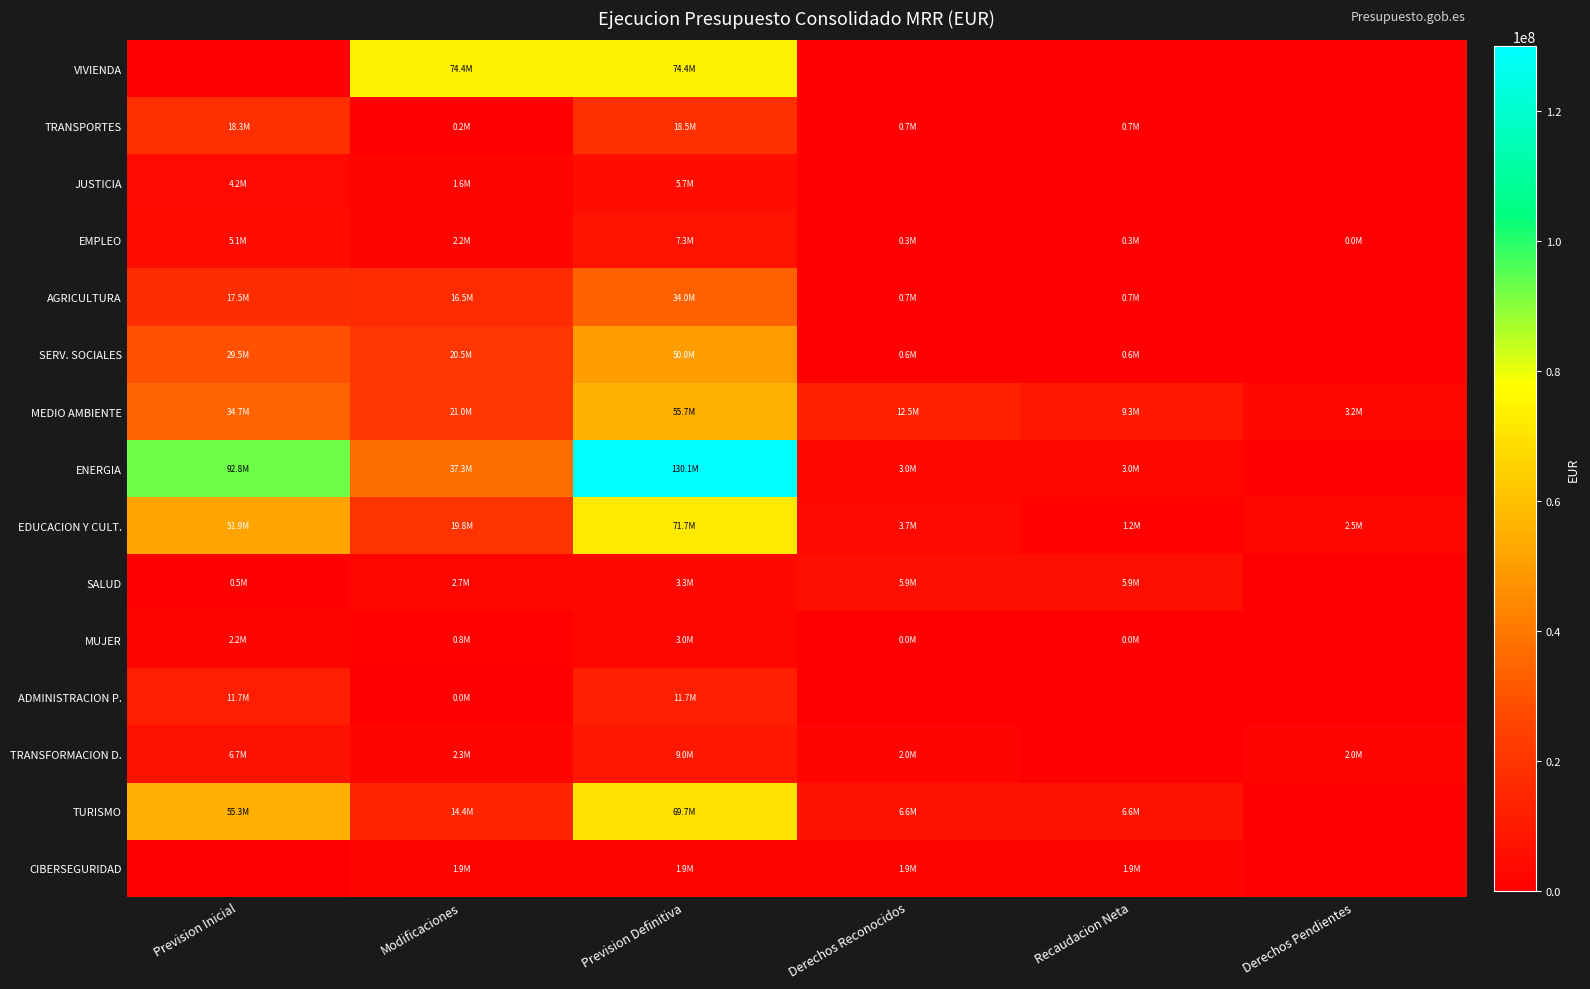

Reading right to left, what are all the values shown in this chart?

VIVIENDA: Derechos Pendientes=0.0	Recaudacion Neta=0.0	Derechos Reconocidos=0.0	Prevision Definitiva=74368973.9	Modificaciones=74368973.9	Prevision Inicial=0.0
TRANSPORTES: Derechos Pendientes=0.0	Recaudacion Neta=669329.5	Derechos Reconocidos=669329.5	Prevision Definitiva=18503076.7	Modificaciones=246021.7	Prevision Inicial=18257055.0
JUSTICIA: Derechos Pendientes=0.0	Recaudacion Neta=0.0	Derechos Reconocidos=0.0	Prevision Definitiva=5724563.0	Modificaciones=1560418.7	Prevision Inicial=4164144.3
EMPLEO: Derechos Pendientes=8500.0	Recaudacion Neta=326806.0	Derechos Reconocidos=335306.0	Prevision Definitiva=7323085.0	Modificaciones=2237443.5	Prevision Inicial=5085641.5
AGRICULTURA: Derechos Pendientes=0.0	Recaudacion Neta=734806.4	Derechos Reconocidos=734806.4	Prevision Definitiva=34015422.4	Modificaciones=16481863.2	Prevision Inicial=17533559.2
SERV. SOCIALES: Derechos Pendientes=0.0	Recaudacion Neta=620919.6	Derechos Reconocidos=620919.6	Prevision Definitiva=49975443.6	Modificaciones=20456468.2	Prevision Inicial=29518975.4
MEDIO AMBIENTE: Derechos Pendientes=3153000.0	Recaudacion Neta=9305579.7	Derechos Reconocidos=12458579.7	Prevision Definitiva=55717776.2	Modificaciones=21013633.8	Prevision Inicial=34704142.4
ENERGIA: Derechos Pendientes=0.0	Recaudacion Neta=3007600.0	Derechos Reconocidos=3007600.0	Prevision Definitiva=130098488.9	Modificaciones=37338827.6	Prevision Inicial=92759661.3
EDUCACION Y CULT.: Derechos Pendientes=2522500.0	Recaudacion Neta=1222340.1	Derechos Reconocidos=3744840.1	Prevision Definitiva=71711880.0	Modificaciones=19796803.5	Prevision Inicial=51915076.6
SALUD: Derechos Pendientes=0.0	Recaudacion Neta=5869702.2	Derechos Reconocidos=5869702.2	Prevision Definitiva=3257136.9	Modificaciones=2738435.8	Prevision Inicial=518701.2
MUJER: Derechos Pendientes=0.0	Recaudacion Neta=1435.0	Derechos Reconocidos=1435.0	Prevision Definitiva=3001033.3	Modificaciones=789520.4	Prevision Inicial=2211512.9
ADMINISTRACION P.: Derechos Pendientes=0.0	Recaudacion Neta=0.0	Derechos Reconocidos=0.0	Prevision Definitiva=11733923.3	Modificaciones=10006.5	Prevision Inicial=11723916.8
TRANSFORMACION D.: Derechos Pendientes=1974375.0	Recaudacion Neta=0.0	Derechos Reconocidos=1974375.0	Prevision Definitiva=9007701.4	Modificaciones=2258454.4	Prevision Inicial=6749247.0
TURISMO: Derechos Pendientes=0.0	Recaudacion Neta=6626117.7	Derechos Reconocidos=6626117.7	Prevision Definitiva=69729422.6	Modificaciones=14401713.3	Prevision Inicial=55327709.3
CIBERSEGURIDAD: Derechos Pendientes=0.0	Recaudacion Neta=1859504.1	Derechos Reconocidos=1859504.1	Prevision Definitiva=1859504.1	Modificaciones=1859504.1	Prevision Inicial=0.0